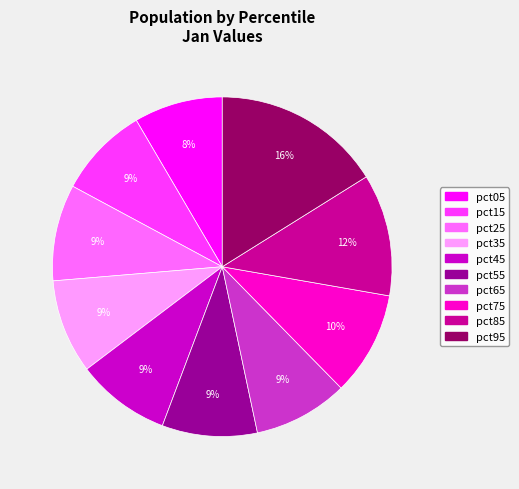

What is the largest slice in the pie chart?

pct95